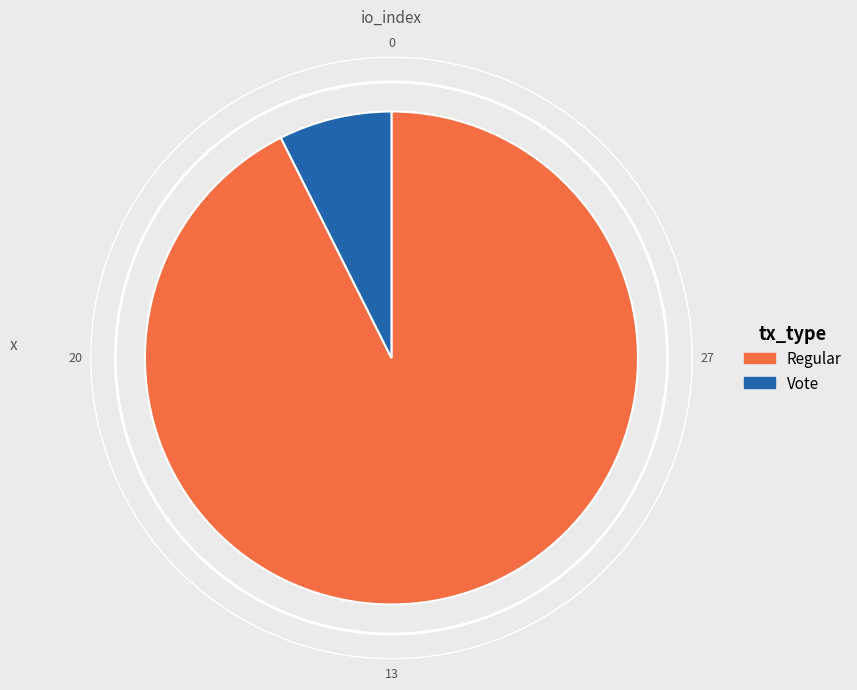

Is there a majority slice in this chart?

Yes